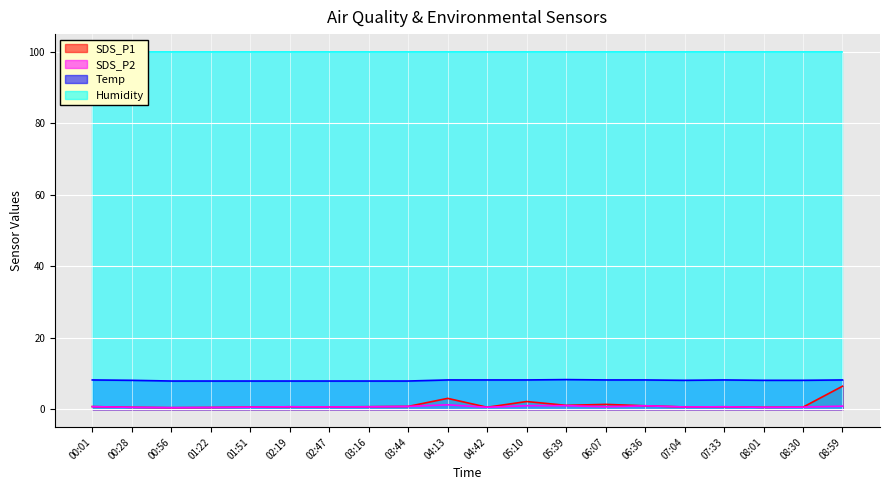

True or false: Temp and SDS_P2 cross at least once.

False